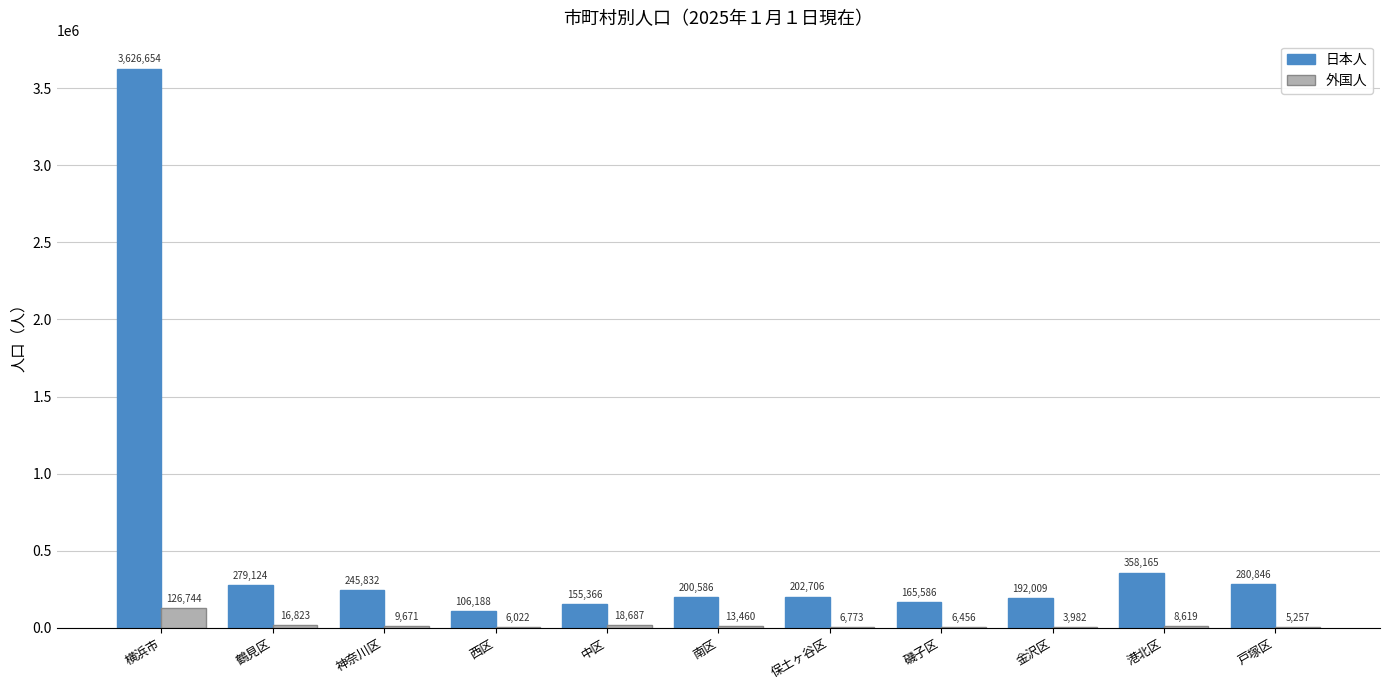

True or false: 外国人 has a value of 13460 at 南区.

True